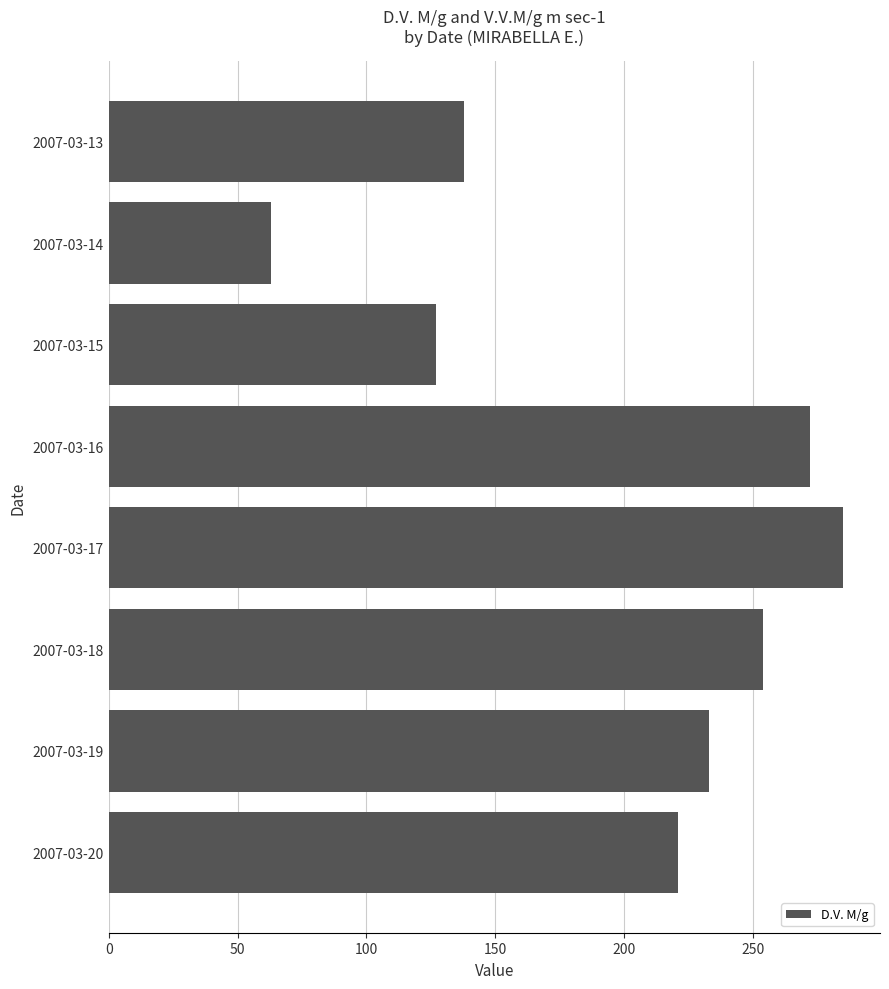

What is the value of the 1st bar from the top?

138